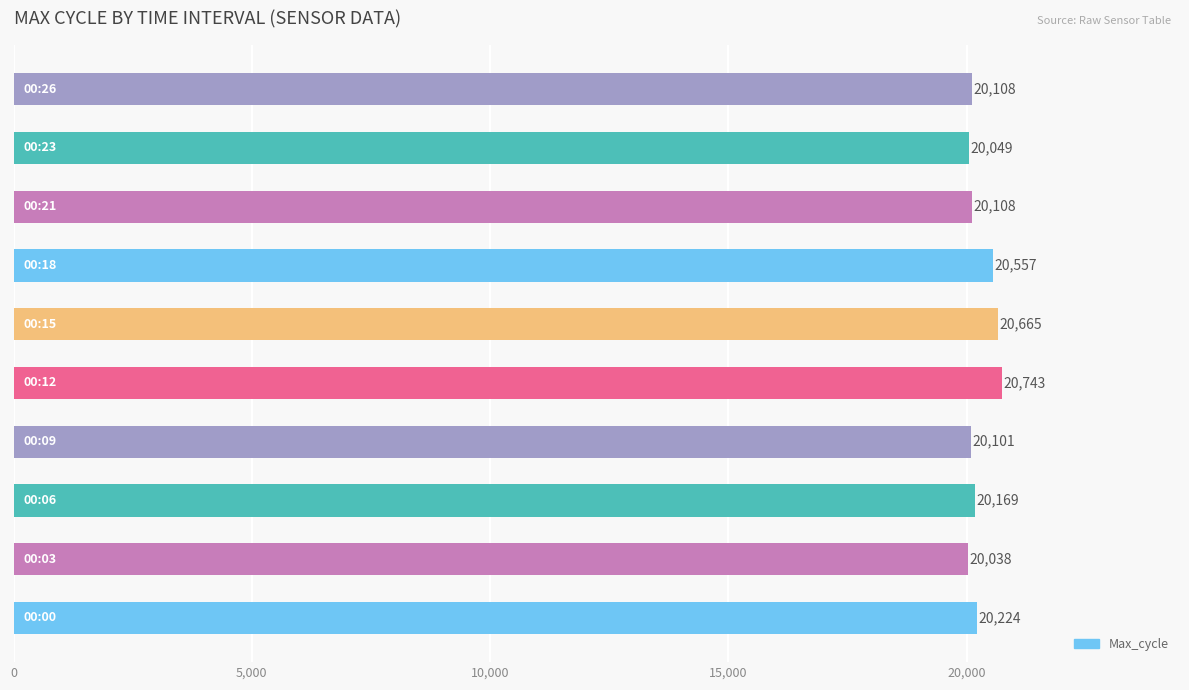

What is the smallest value displayed?

20038